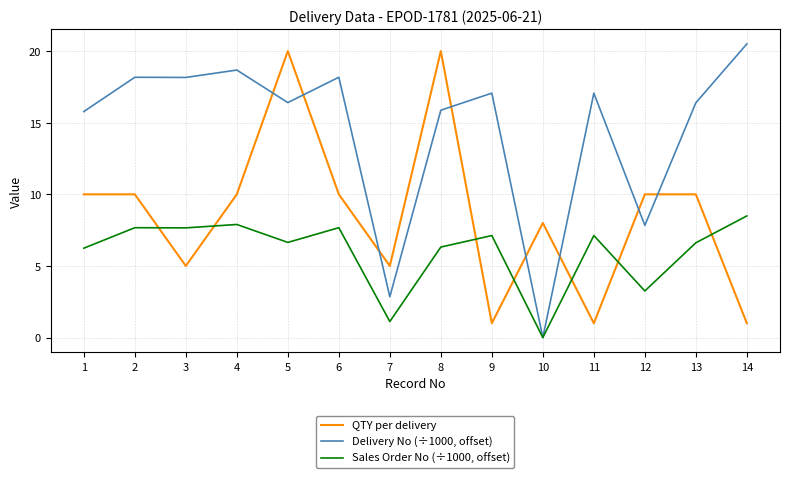

What is the spread (max minus min) of values at 13?

9.8